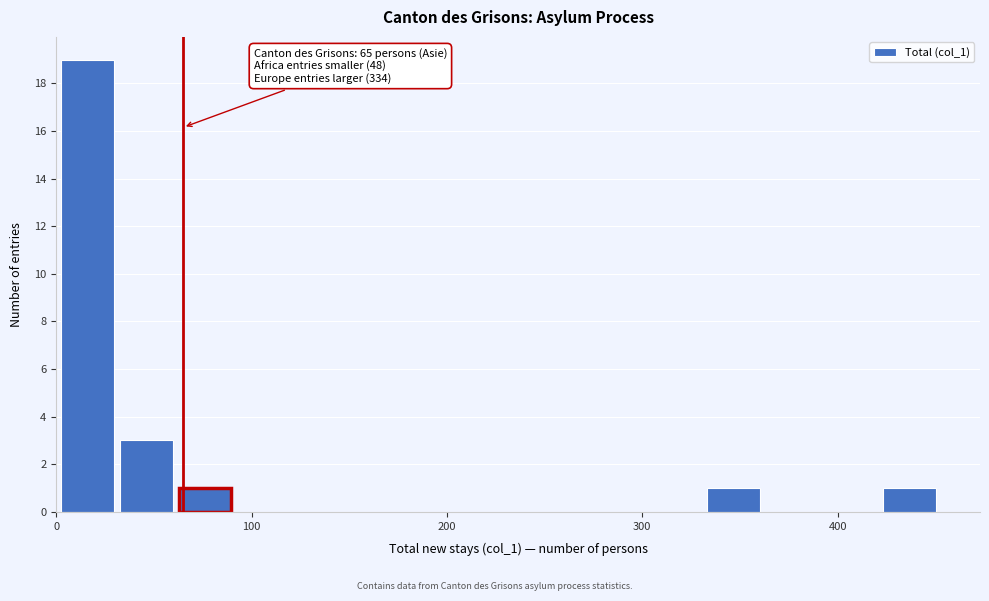

Read against the x-axis, roughly where is the centre of the tallest bar?

20